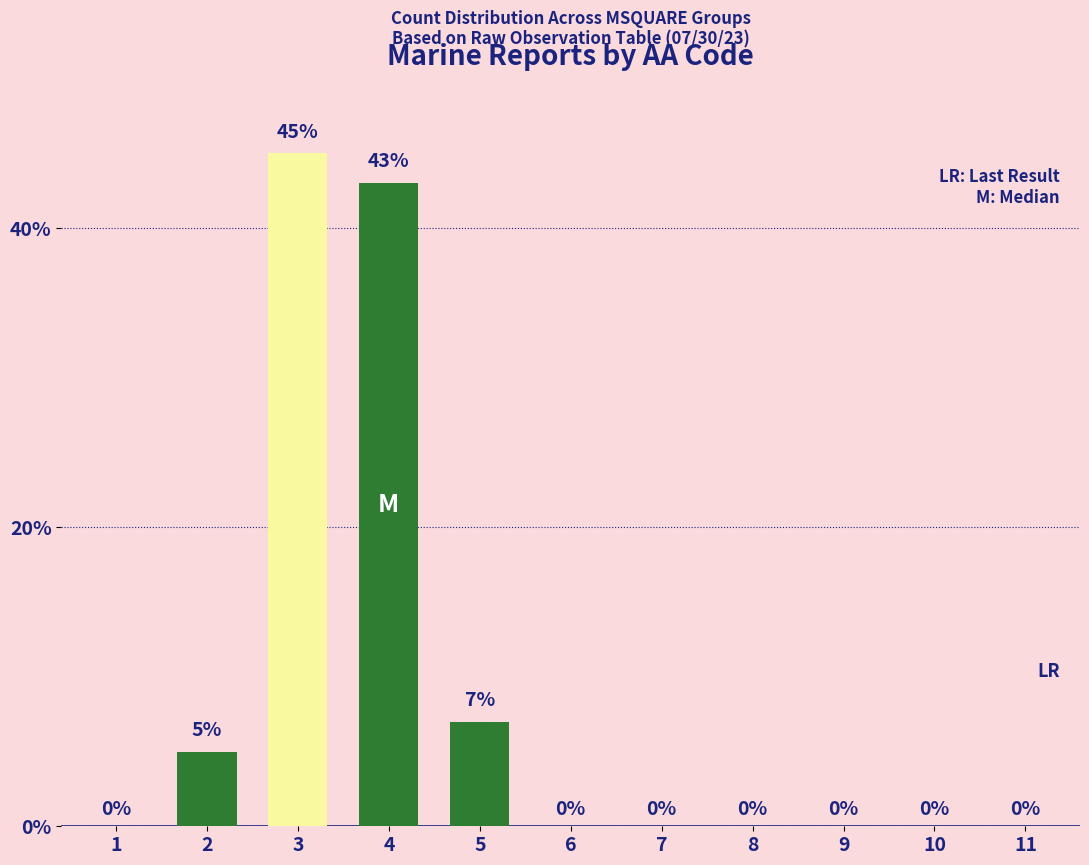

Where is the data nearest to the value 22?

5